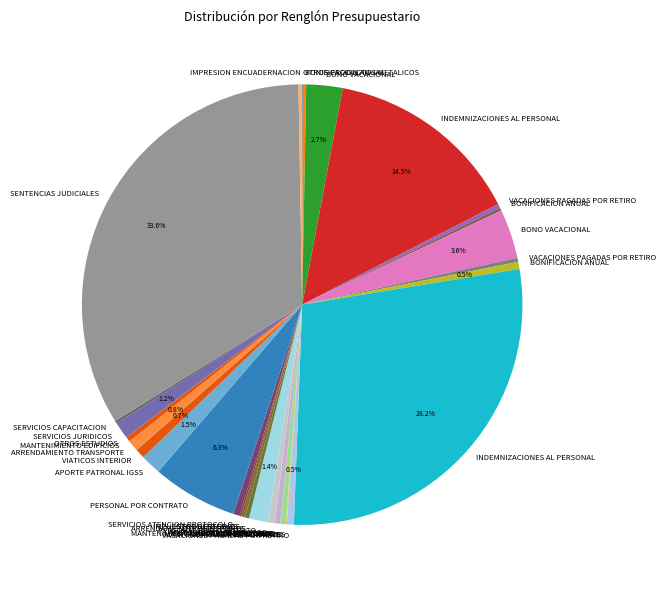

Count the number of slices in the pie.

35